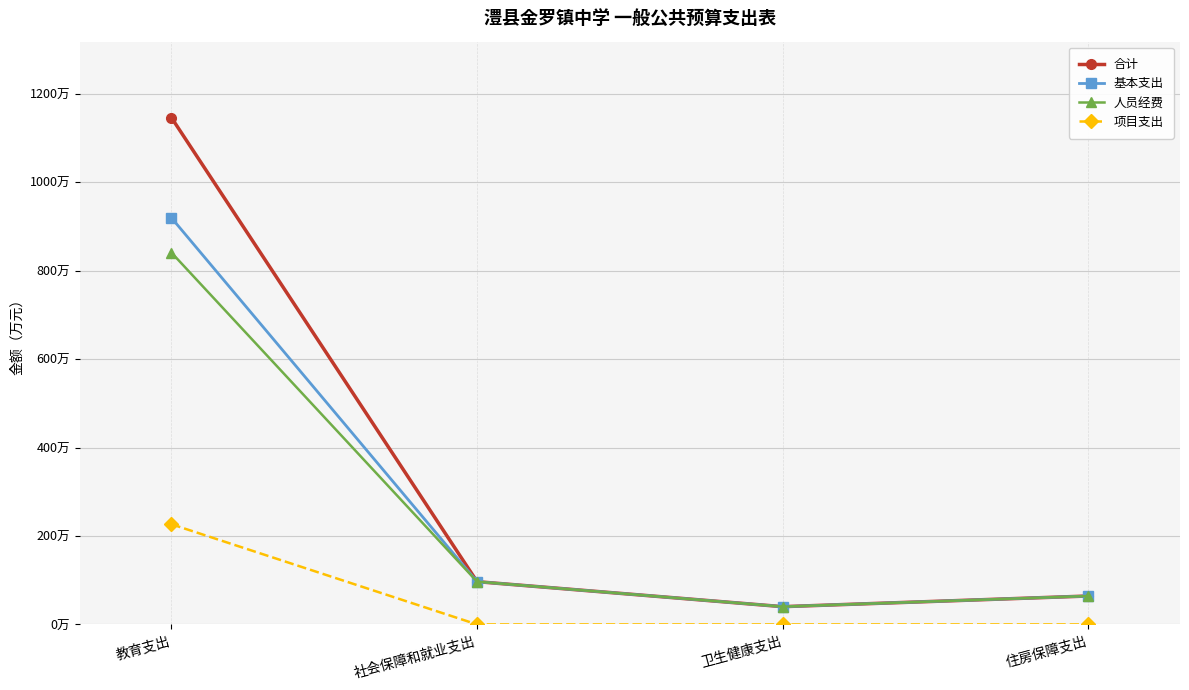

How many values in the 合计 series exceed 96?

2